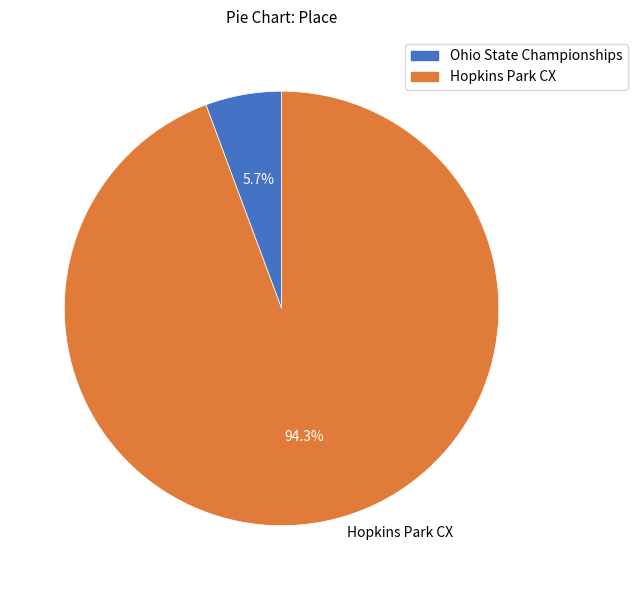

What portion of the pie excludes Hopkins Park CX?

5.7%